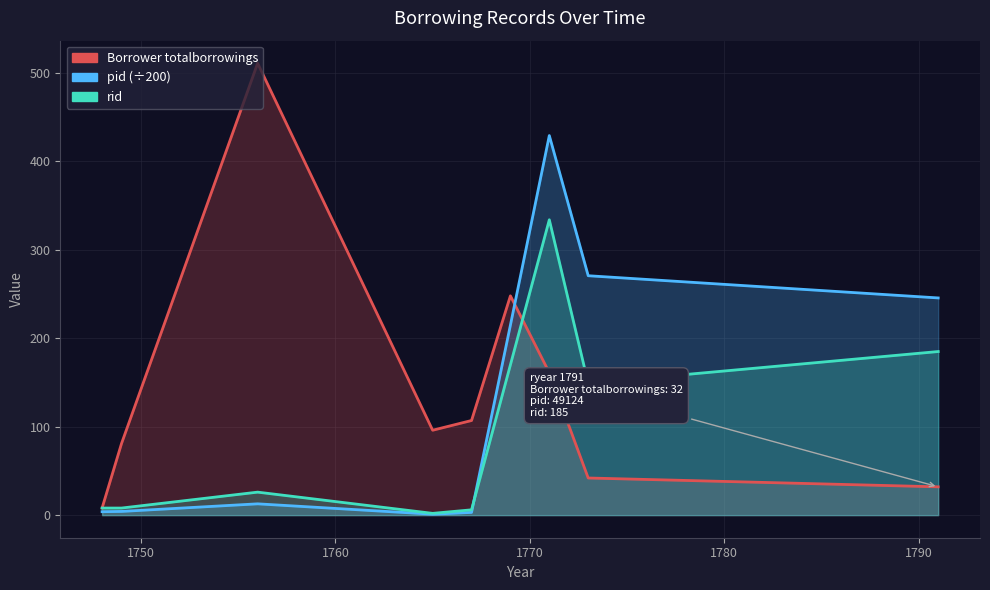

True or false: pid (÷200) has a value of 732.4 at 1800.

False